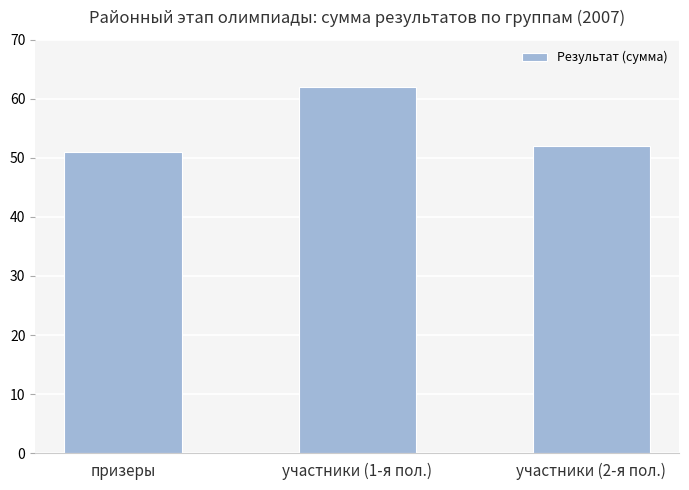

What is the maximum value shown in the chart?

62